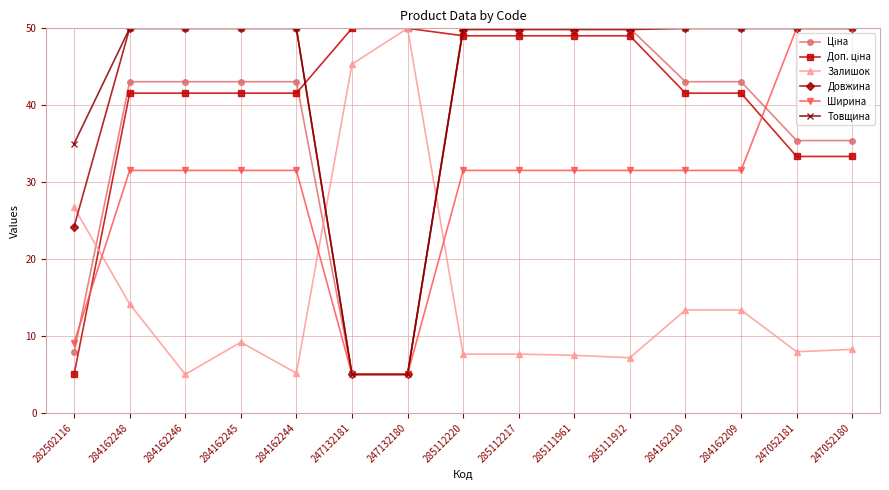

What is the minimum value for Залишок?

5.0